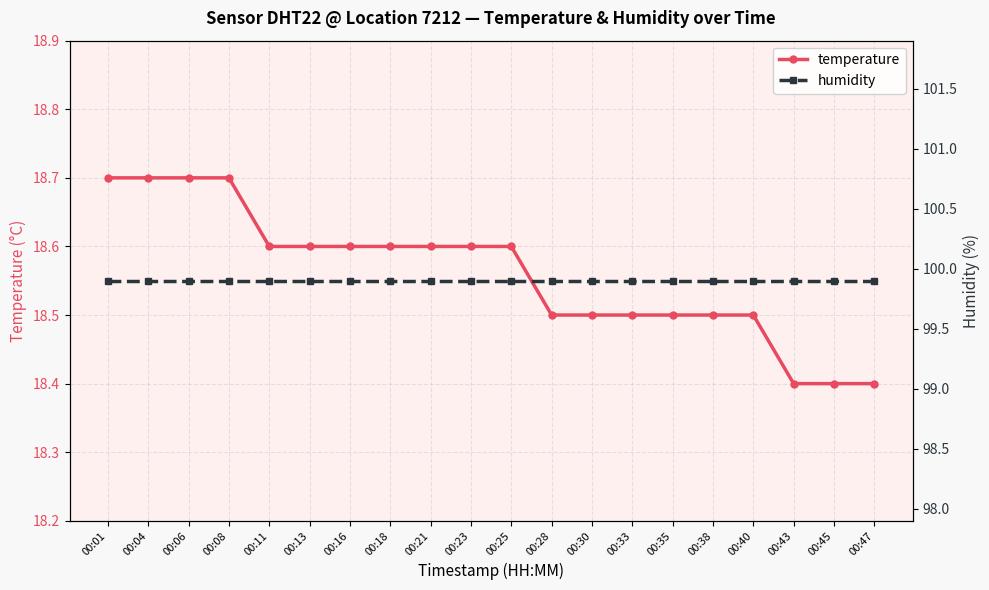

What is the maximum value for temperature?

18.7